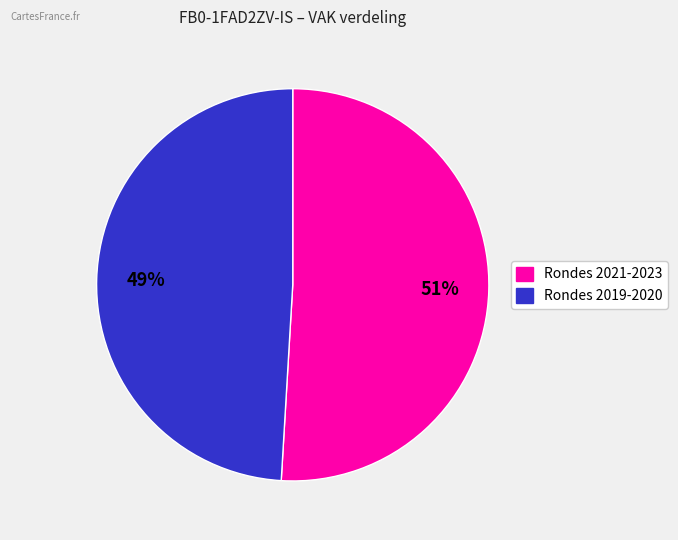

How many slices are in this pie chart?

2